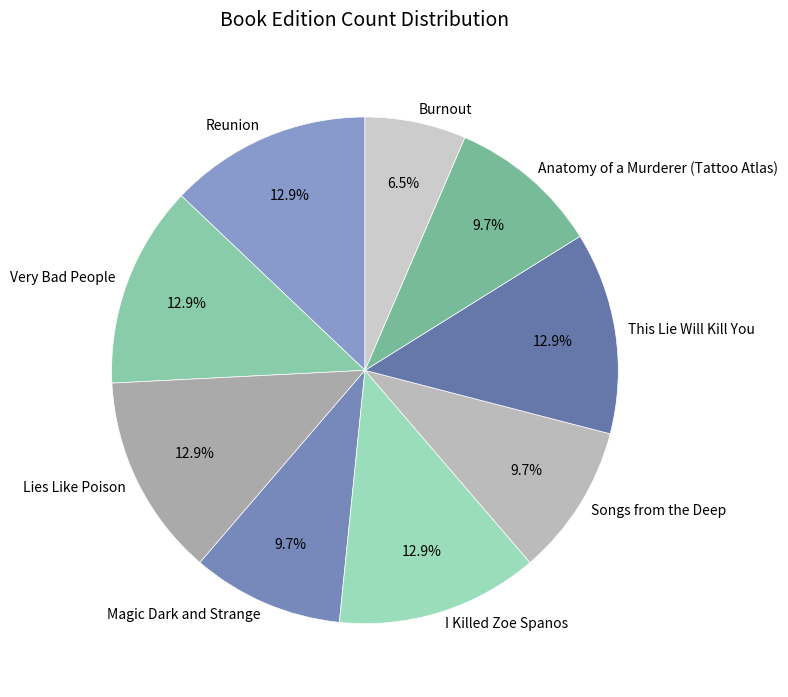

To the nearest percent, what is the difference between the Songs from the Deep and Reunion slice percentages?

3%